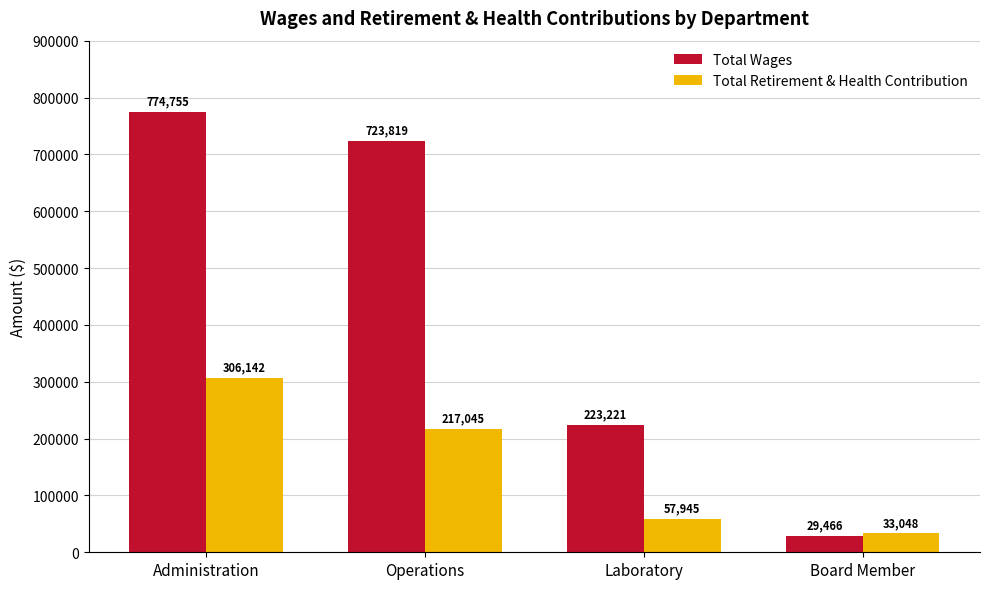

What is the approximate value of Total Wages at Board Member, to the nearest 50?

29450